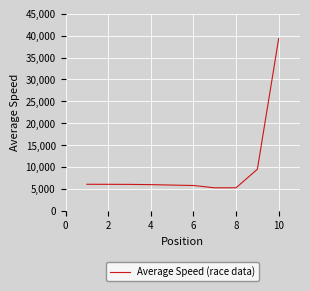

What is the difference between the maximum and minimum values?

34055.9